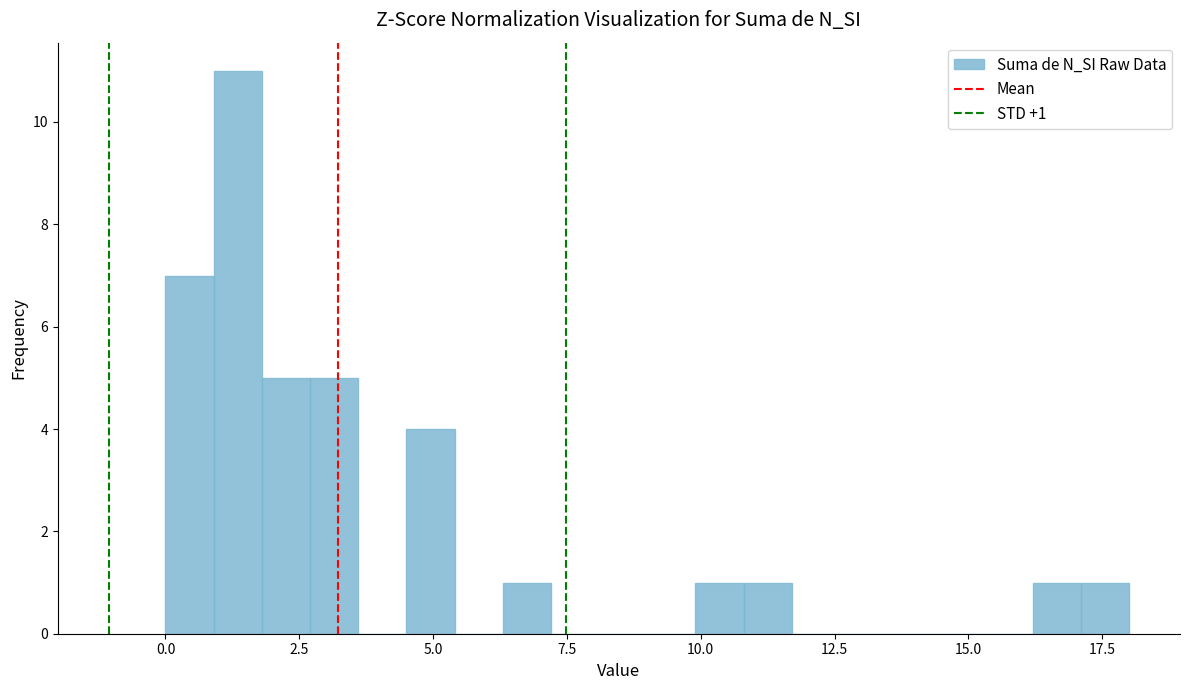

Around what value on the x-axis is the tallest bar? Give the approximate position of its centre, as read against the axis.

1.5